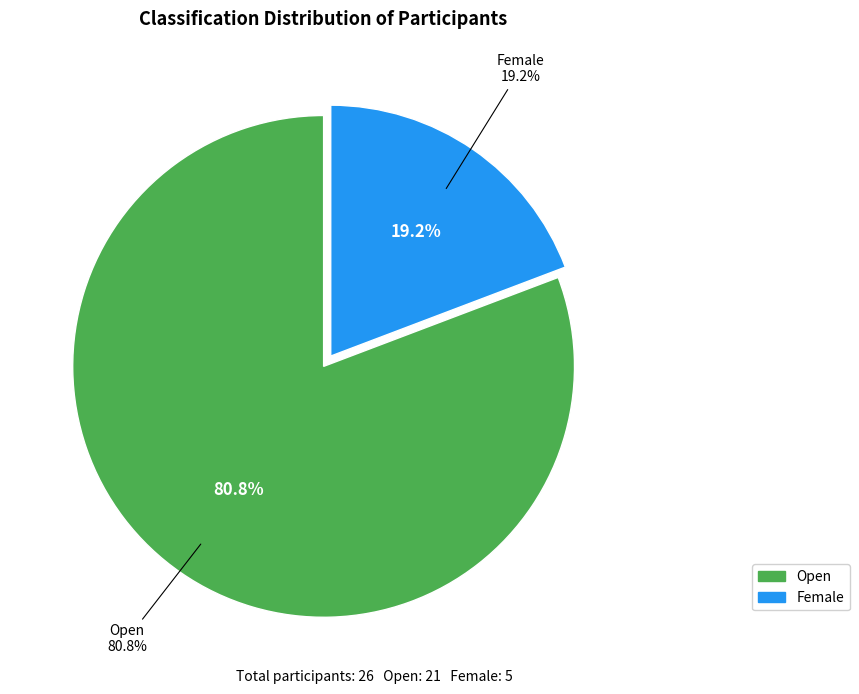

To the nearest percent, what is the difference between the Open and Female slice percentages?

62%